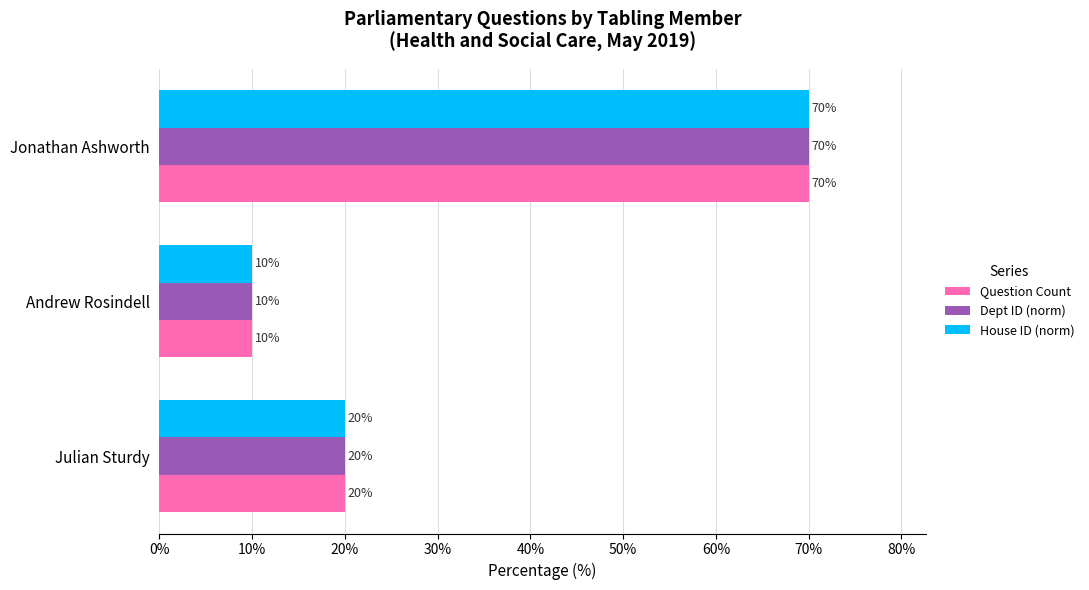

How many series are shown in this chart?

3